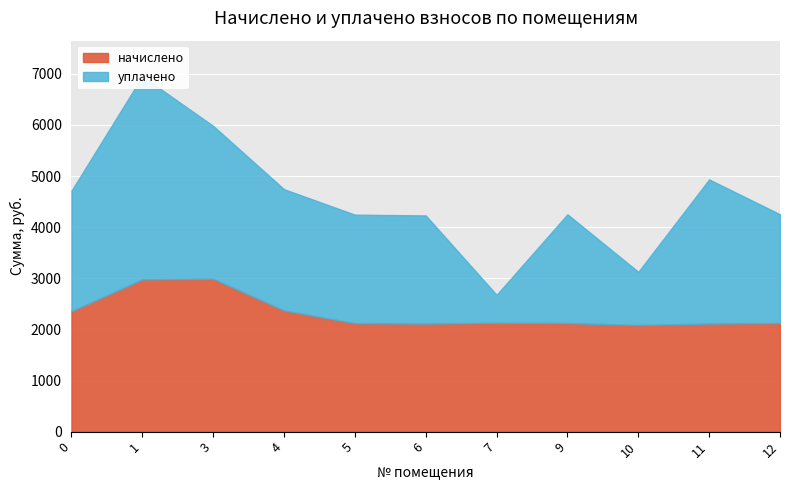

What is the difference between the maximum and minimum values?

905.5